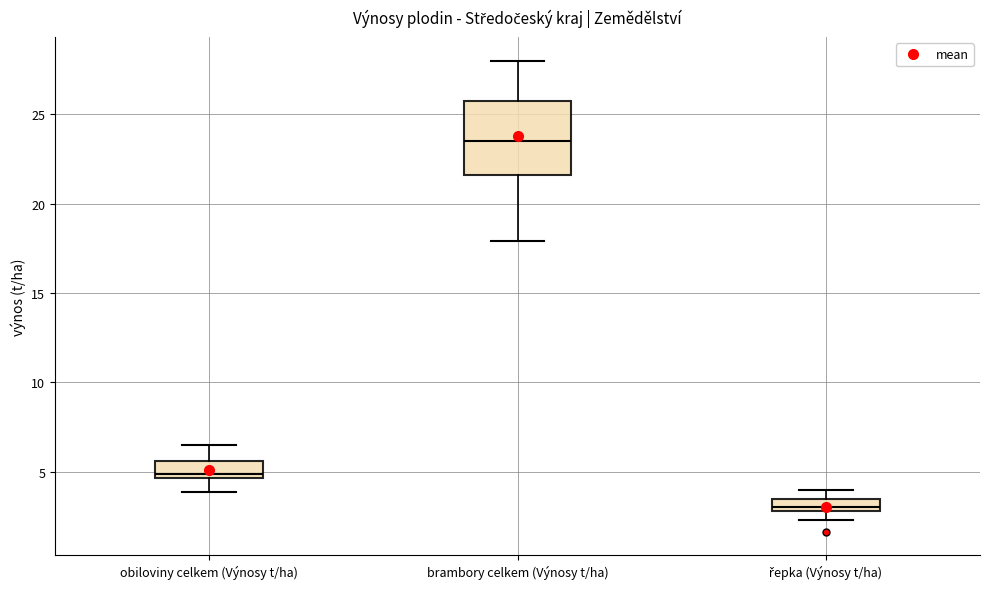

Which box has the highest median line?

brambory celkem (Výnosy t/ha)